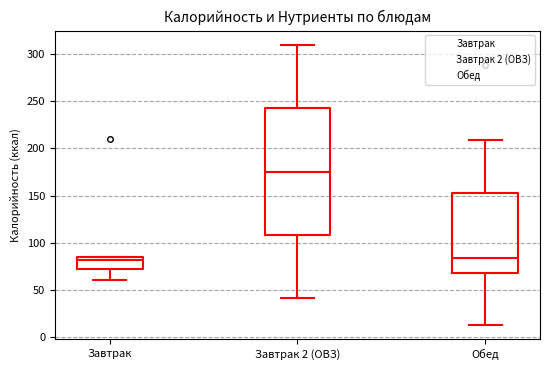

Where is the lower edge of the box for Завтрак 2 (ОВЗ) on the y-axis? The values are not printed on the chart, so give them approximately, as read against the axis.

110